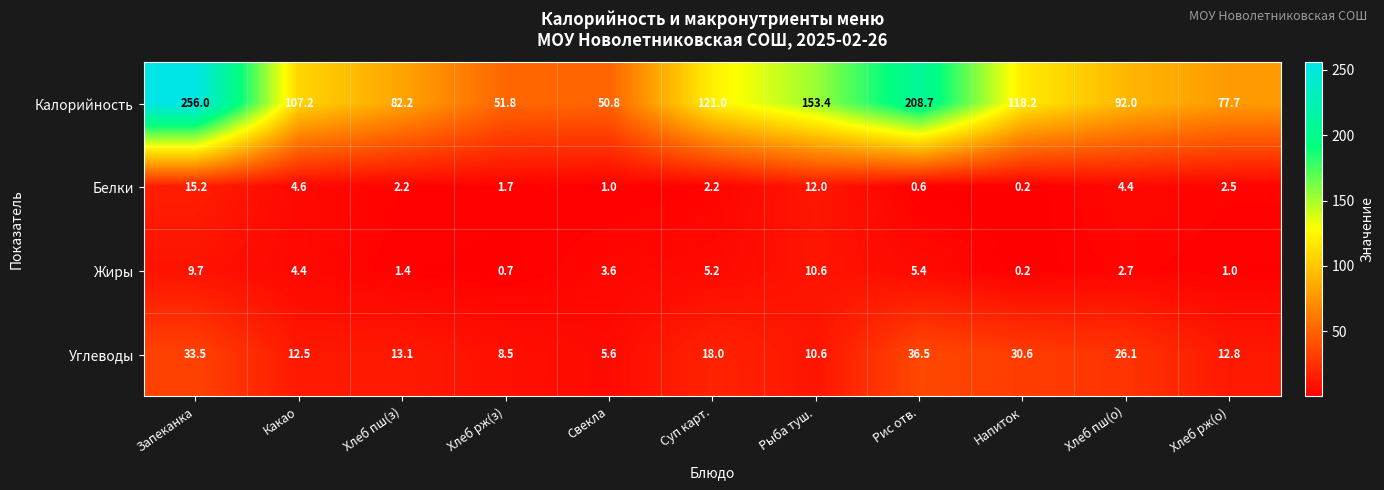

What is the sum of the Углеводы values at Свекла and Запеканка?

39.1